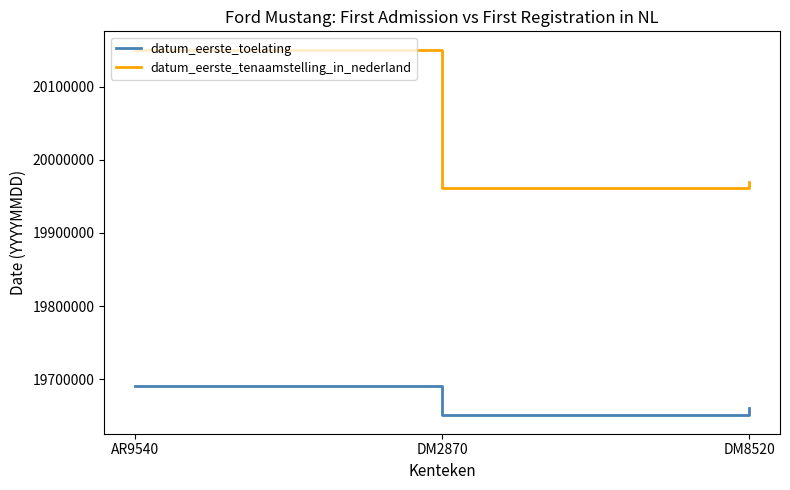

At which label does datum_eerste_tenaamstelling_in_nederland reach its peak?

AR9540